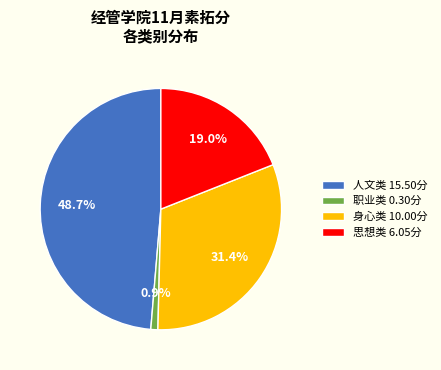

Which category has the biggest portion of the pie?

人文类